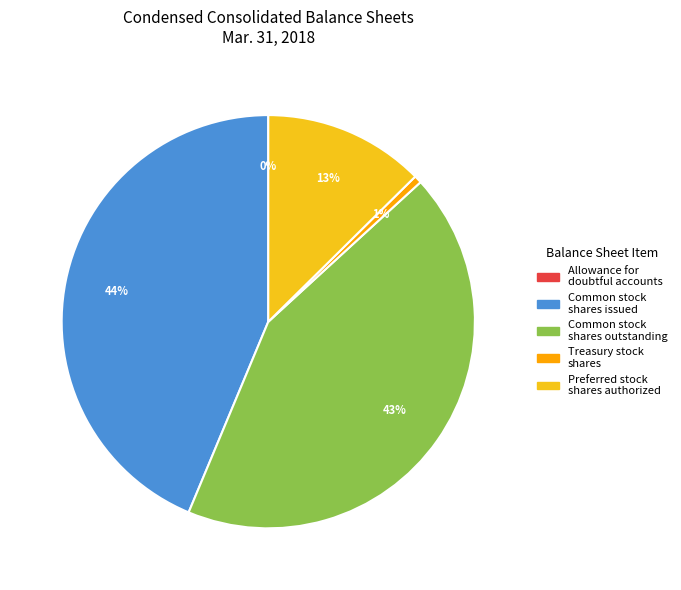

Does any single category account for the majority?

No